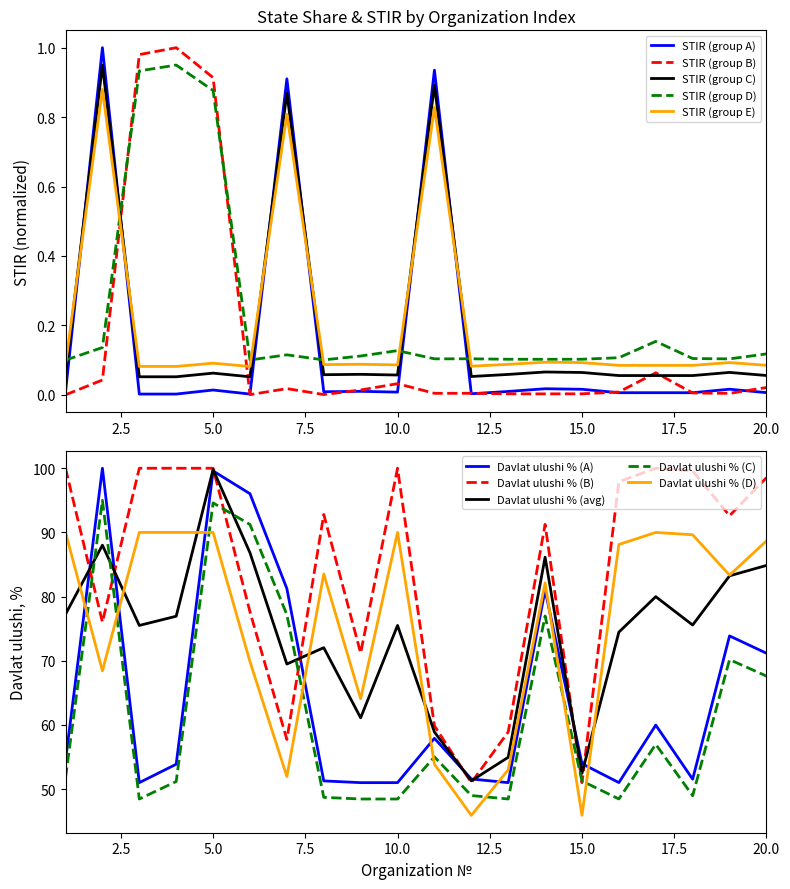

What is the value of the Davlat ulushi solid point at the 9th from the left?

51.0